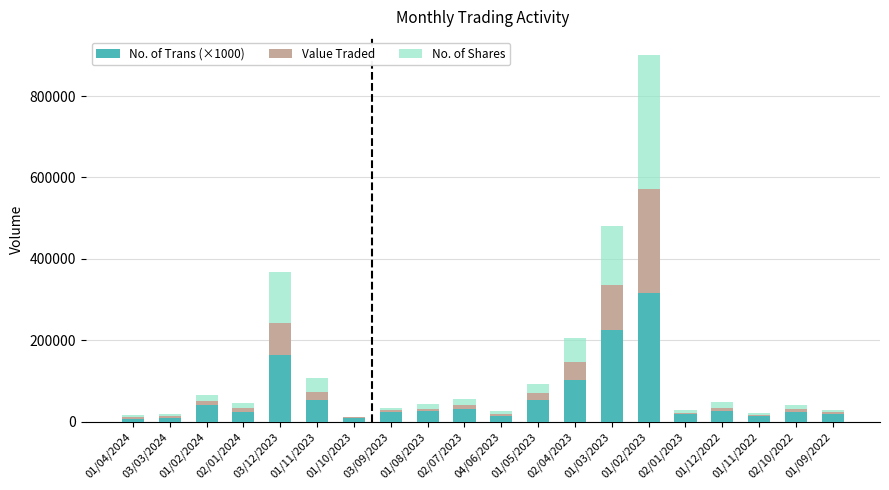

The value of No. of Trans (×1000) at 01/02/2024 is 40000. True or false?

True